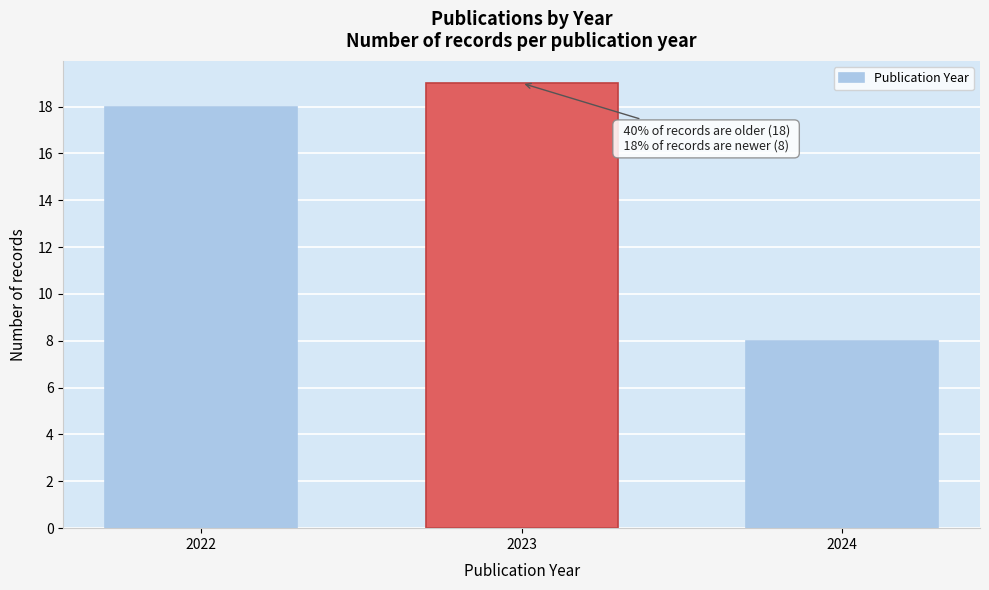

Reading left to right, list all the values displayed in this chart.

2022=18	2023=19	2024=8